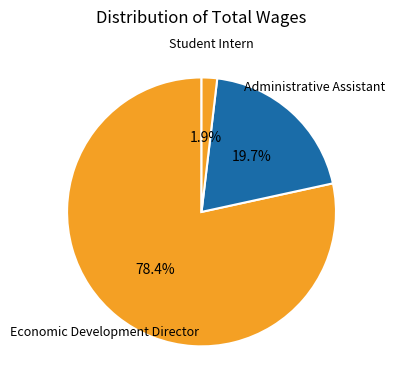

Is there a majority slice in this chart?

Yes